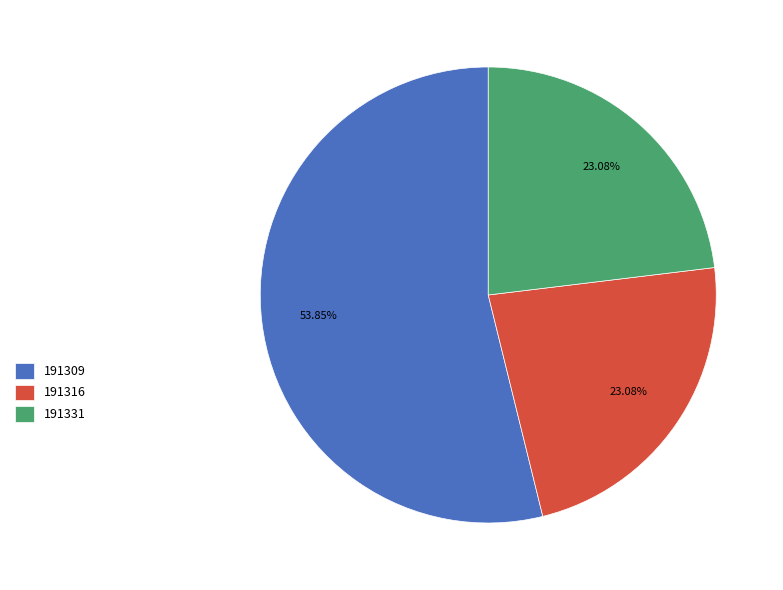

What is the ratio of the value at 191316 to the value at 191309?

0.4